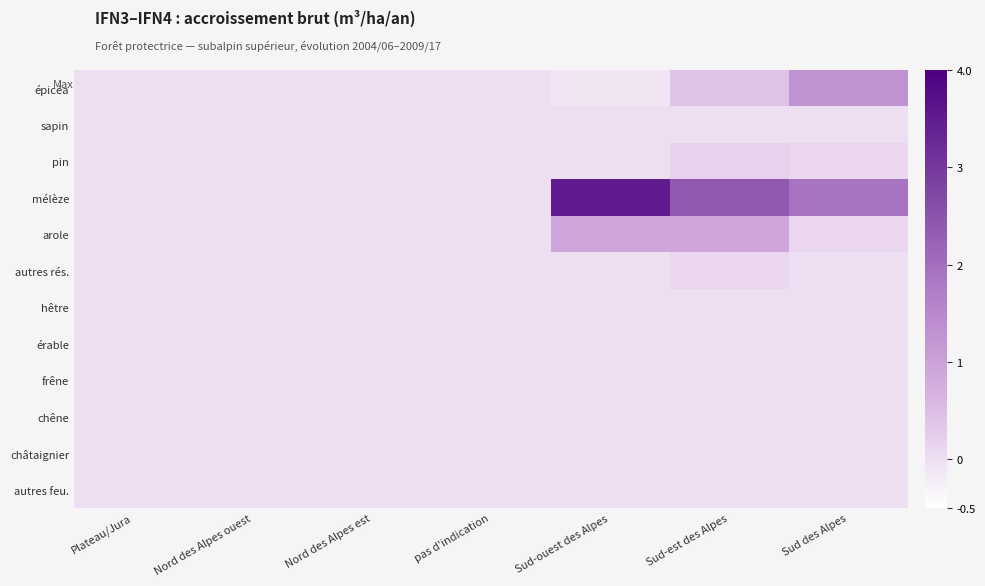

Reading left to right, what are all the values shown in this chart?

épicéa: Plateau/Jura=0.0	Nord des Alpes ouest=0.0	Nord des Alpes est=0.0	pas d'indication=0.0	Sud-ouest des Alpes=-0.1	Sud-est des Alpes=0.4	Sud des Alpes=1.3
sapin: Plateau/Jura=0.0	Nord des Alpes ouest=0.0	Nord des Alpes est=0.0	pas d'indication=0.0	Sud-ouest des Alpes=0.0	Sud-est des Alpes=0.0	Sud des Alpes=0.0
pin: Plateau/Jura=0.0	Nord des Alpes ouest=0.0	Nord des Alpes est=0.0	pas d'indication=0.0	Sud-ouest des Alpes=0.0	Sud-est des Alpes=0.2	Sud des Alpes=0.1
mélèze: Plateau/Jura=0.0	Nord des Alpes ouest=0.0	Nord des Alpes est=0.0	pas d'indication=0.0	Sud-ouest des Alpes=3.5	Sud-est des Alpes=2.4	Sud des Alpes=1.9
arole: Plateau/Jura=0.0	Nord des Alpes ouest=0.0	Nord des Alpes est=0.0	pas d'indication=0.0	Sud-ouest des Alpes=0.9	Sud-est des Alpes=0.9	Sud des Alpes=0.1
autres rés.: Plateau/Jura=0.0	Nord des Alpes ouest=0.0	Nord des Alpes est=0.0	pas d'indication=0.0	Sud-ouest des Alpes=0.0	Sud-est des Alpes=0.1	Sud des Alpes=0.0
hêtre: Plateau/Jura=0.0	Nord des Alpes ouest=0.0	Nord des Alpes est=0.0	pas d'indication=0.0	Sud-ouest des Alpes=0.0	Sud-est des Alpes=0.0	Sud des Alpes=0.0
érable: Plateau/Jura=0.0	Nord des Alpes ouest=0.0	Nord des Alpes est=0.0	pas d'indication=0.0	Sud-ouest des Alpes=0.0	Sud-est des Alpes=0.0	Sud des Alpes=0.0
frêne: Plateau/Jura=0.0	Nord des Alpes ouest=0.0	Nord des Alpes est=0.0	pas d'indication=0.0	Sud-ouest des Alpes=0.0	Sud-est des Alpes=0.0	Sud des Alpes=0.0
chêne: Plateau/Jura=0.0	Nord des Alpes ouest=0.0	Nord des Alpes est=0.0	pas d'indication=0.0	Sud-ouest des Alpes=0.0	Sud-est des Alpes=0.0	Sud des Alpes=0.0
châtaignier: Plateau/Jura=0.0	Nord des Alpes ouest=0.0	Nord des Alpes est=0.0	pas d'indication=0.0	Sud-ouest des Alpes=0.0	Sud-est des Alpes=0.0	Sud des Alpes=0.0
autres feu.: Plateau/Jura=0.0	Nord des Alpes ouest=0.0	Nord des Alpes est=0.0	pas d'indication=0.0	Sud-ouest des Alpes=0.0	Sud-est des Alpes=0.0	Sud des Alpes=0.0